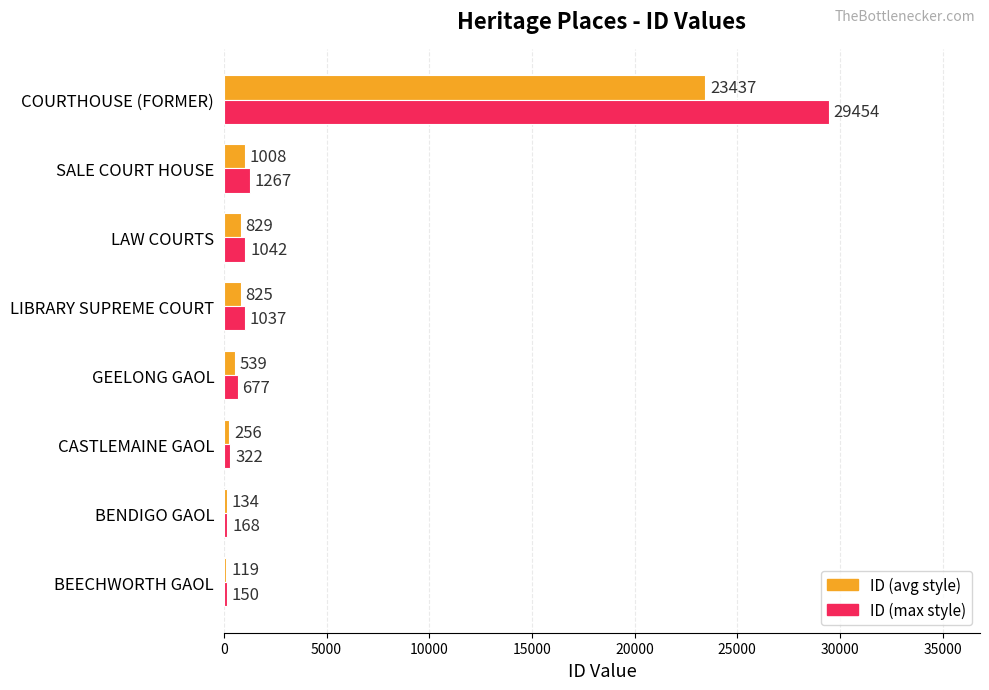

Where is ID (avg style) nearest to the value 11778?

SALE COURT HOUSE